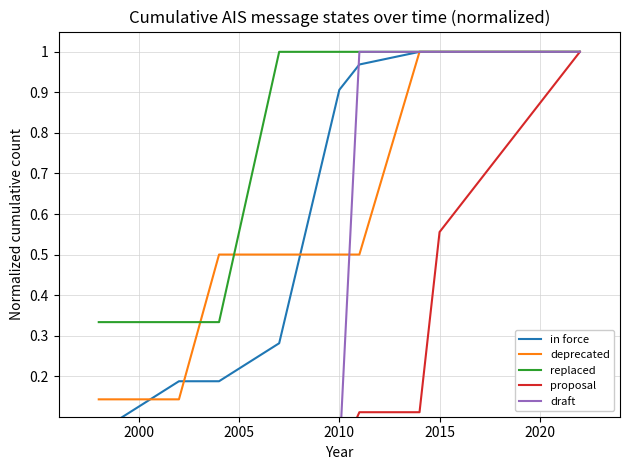

Is it true that proposal equals 0.0 at 2010?

True